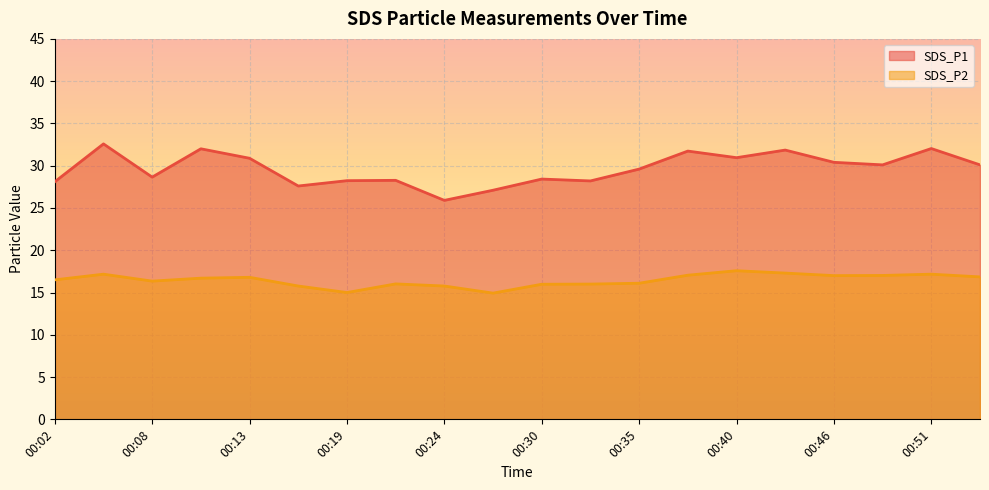

List the series in order of their peak value, lowest first.

SDS_P2, SDS_P1